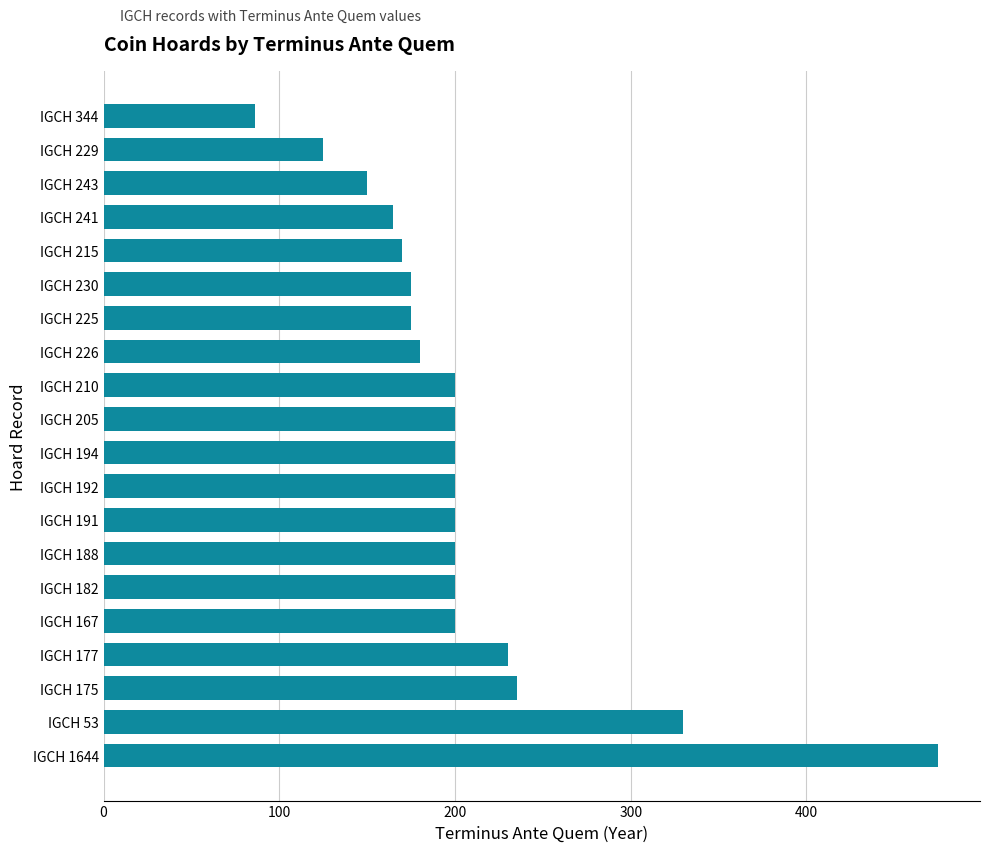

How many categories are shown in the chart?

20